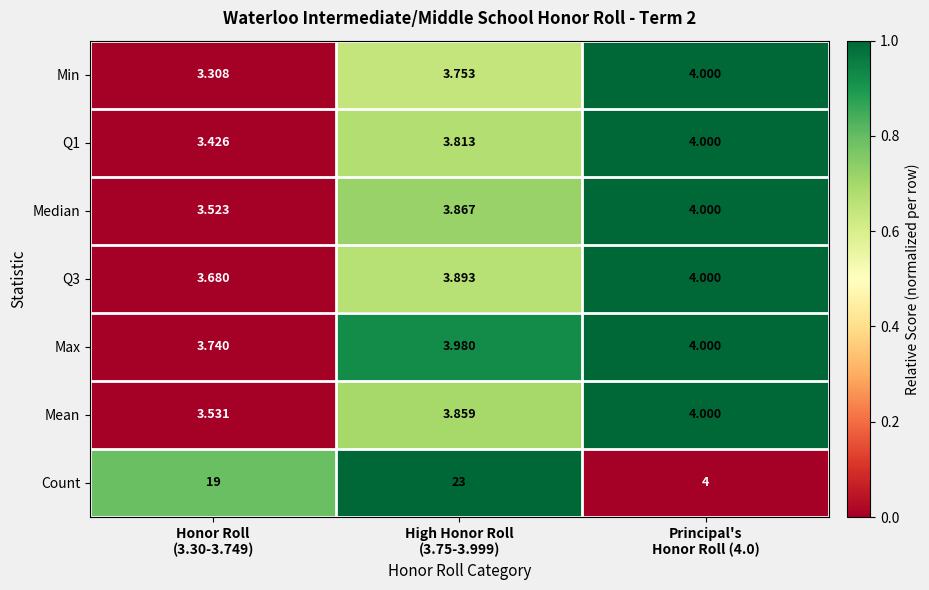

Which series has the widest spread of values?

Count